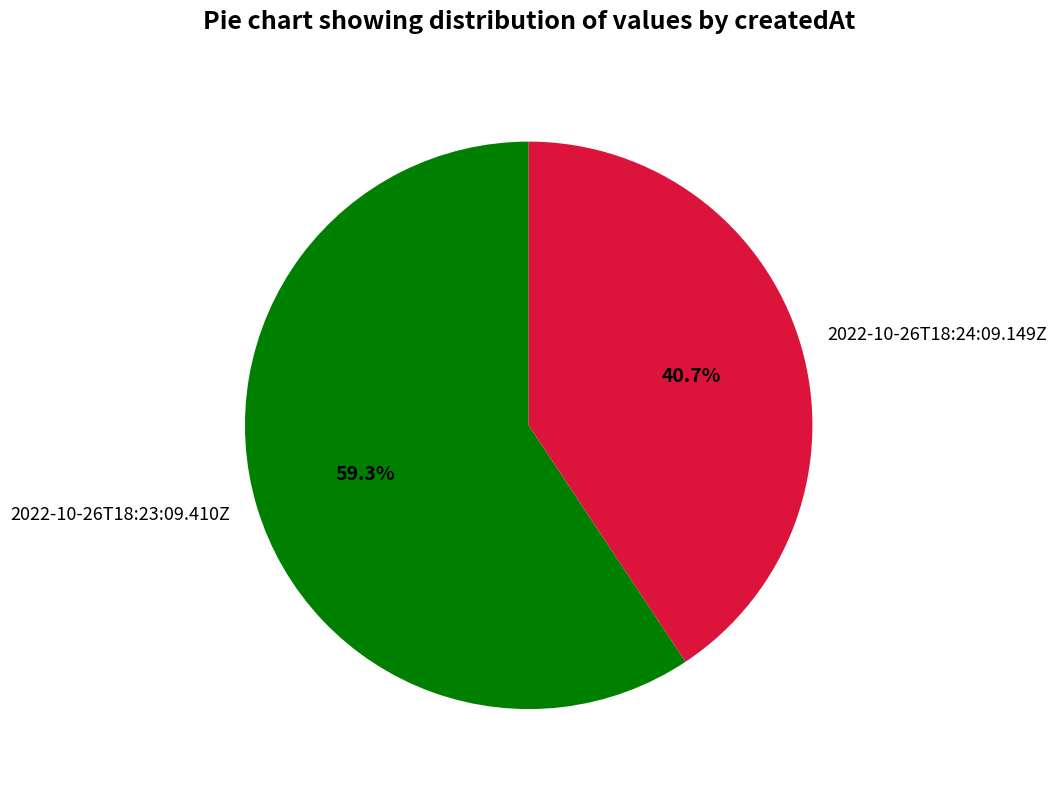

Count the number of slices in the pie.

2